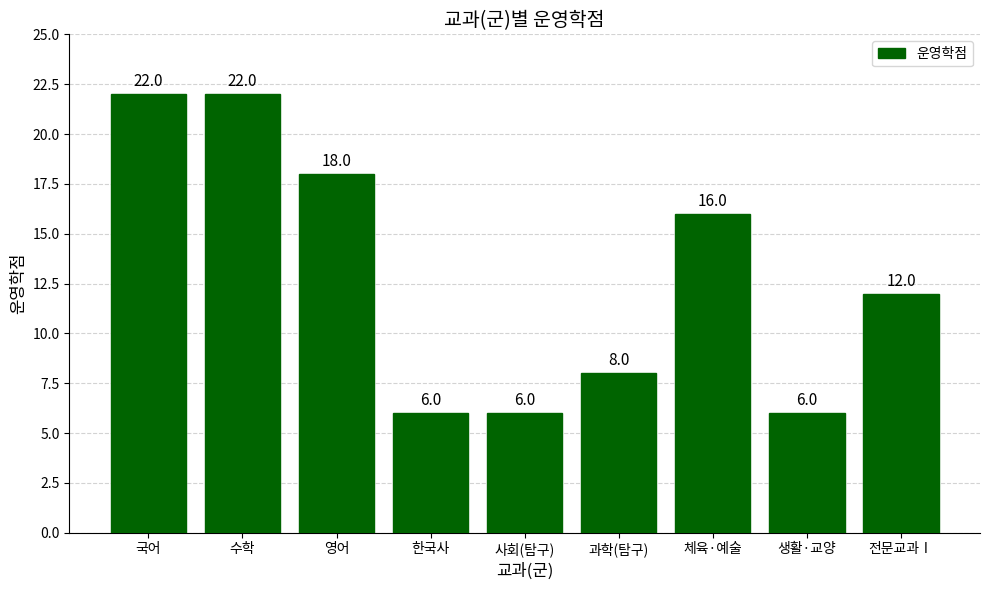

Reading left to right, transcribe all the data shown in this chart.

22	22	18	6	6	8	16	6	12